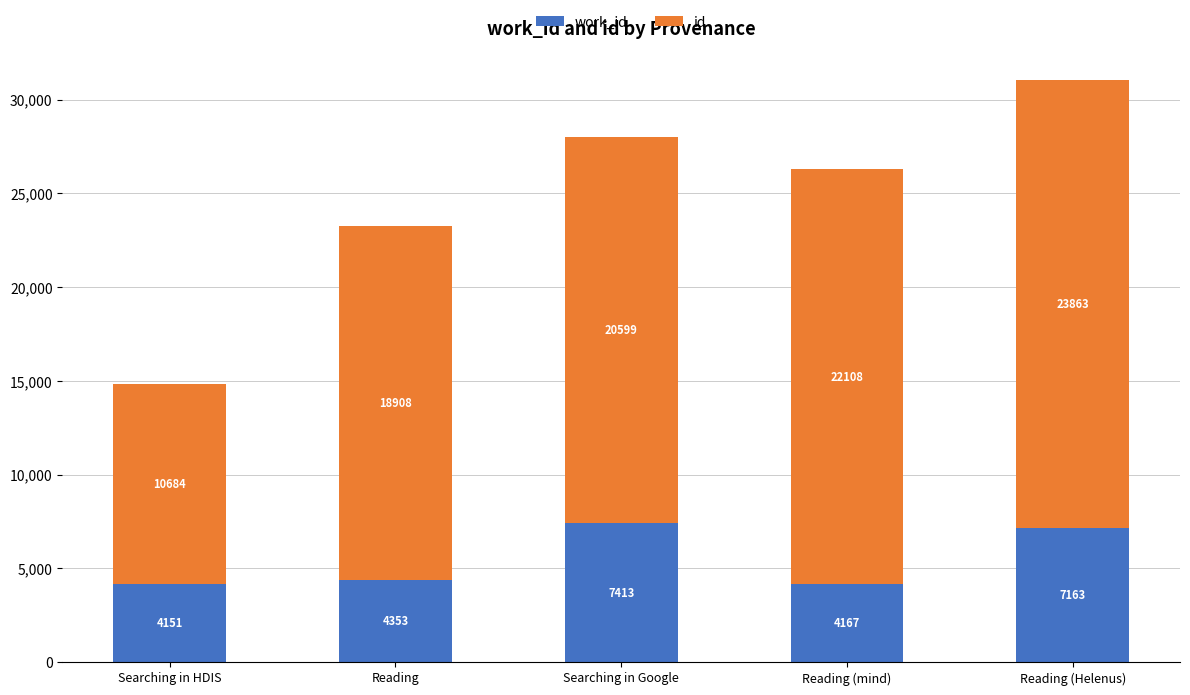

At which category is the sum across all series the highest?

Reading (Helenus)